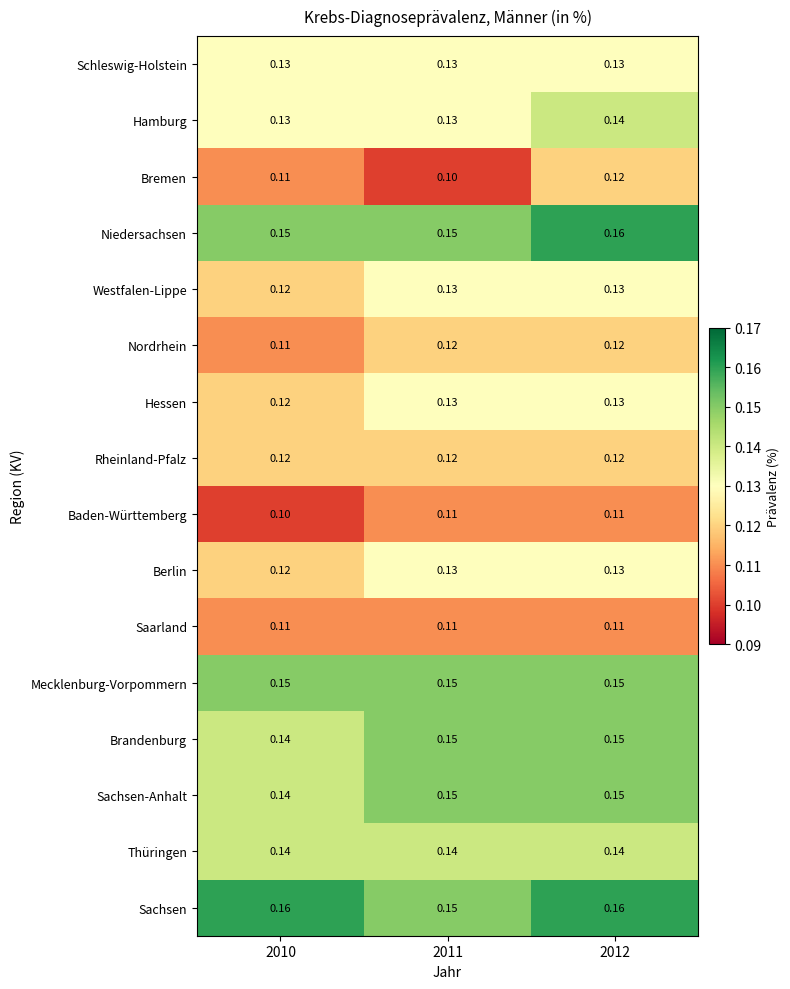

Which series has the widest spread of values?

Bremen